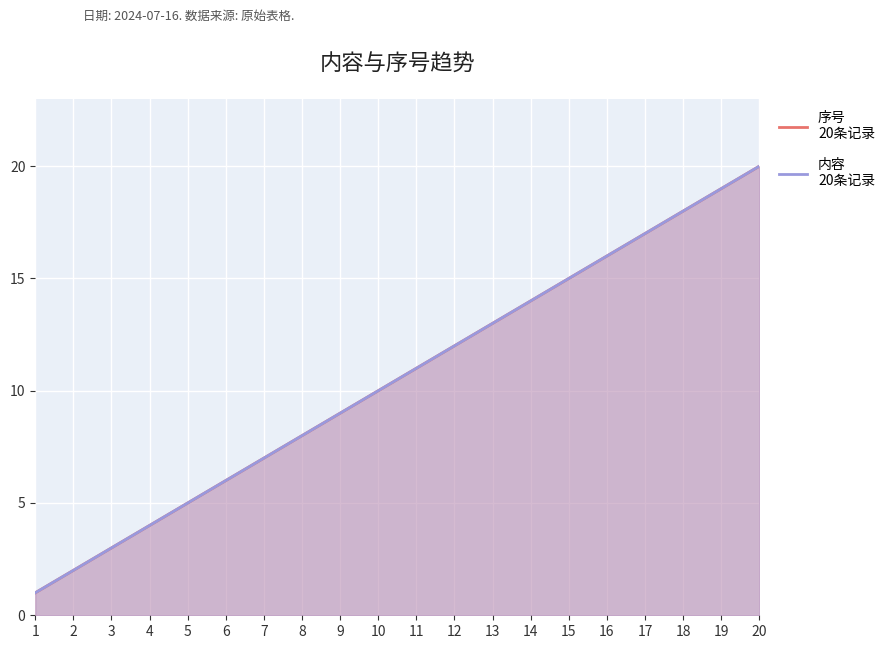

What are all the series names shown in the legend?

序号, 内容